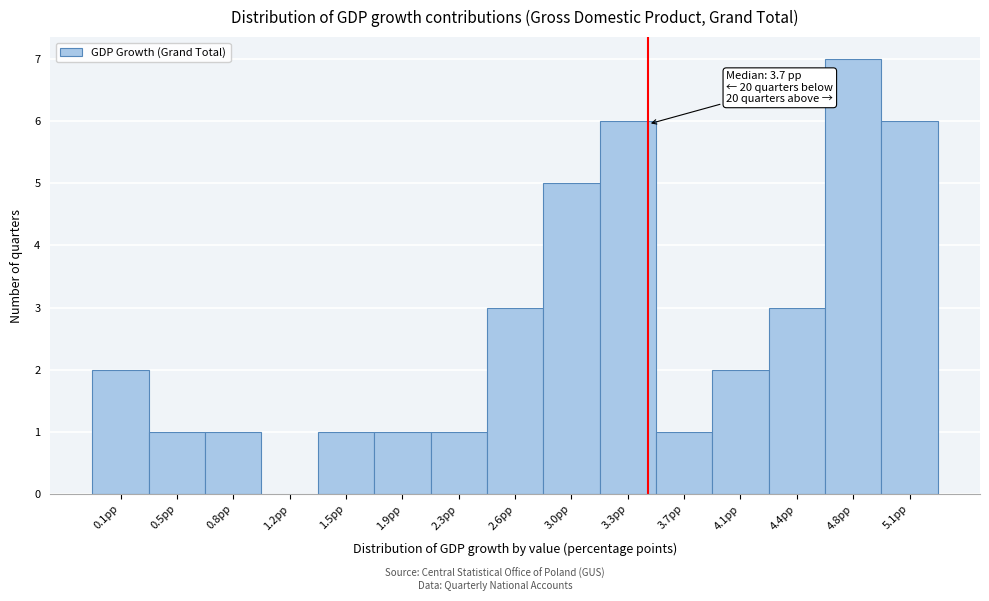

Reading right to left, extract all data points from this chart.

5.1pp=6	4.8pp=7	4.4pp=3	4.1pp=2	3.7pp=1	3.3pp=6	3.0pp=5	2.6pp=3	2.3pp=1	1.9pp=1	1.5pp=1	1.2pp=0	0.8pp=1	0.5pp=1	0.1pp=2